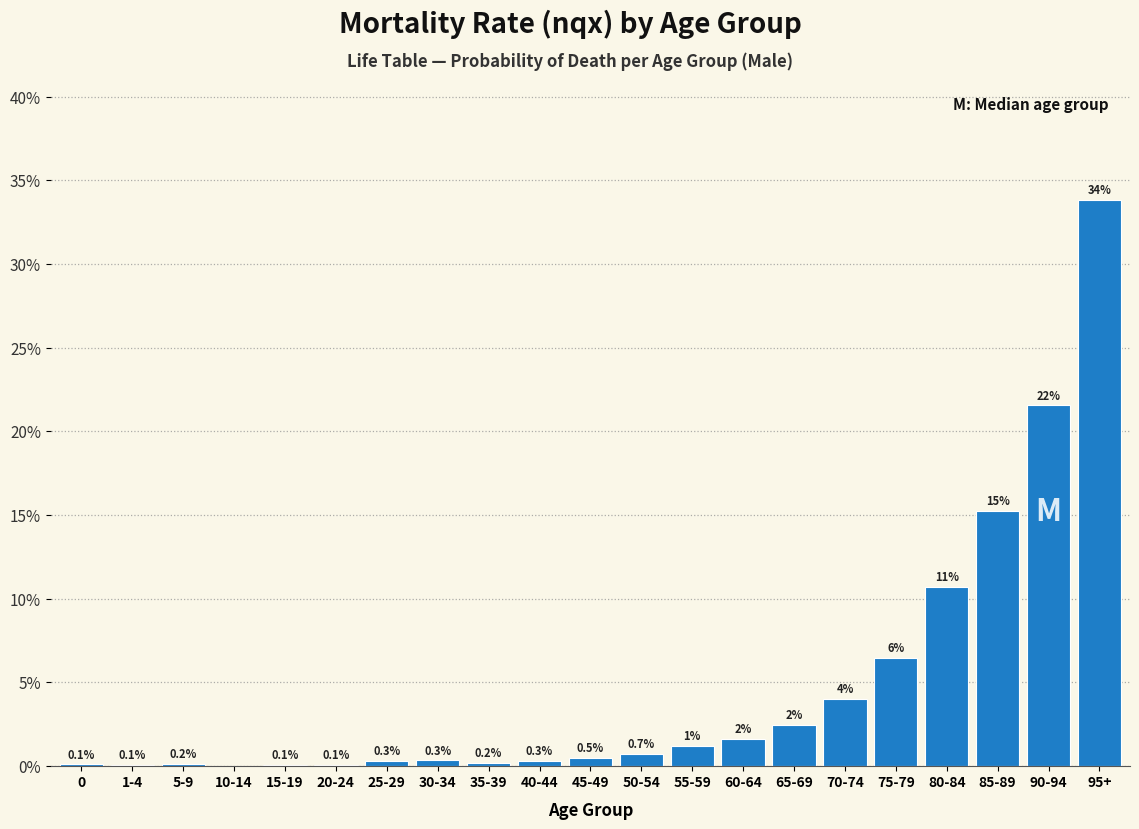

Between 5-9 and 60-64, which is larger?

60-64